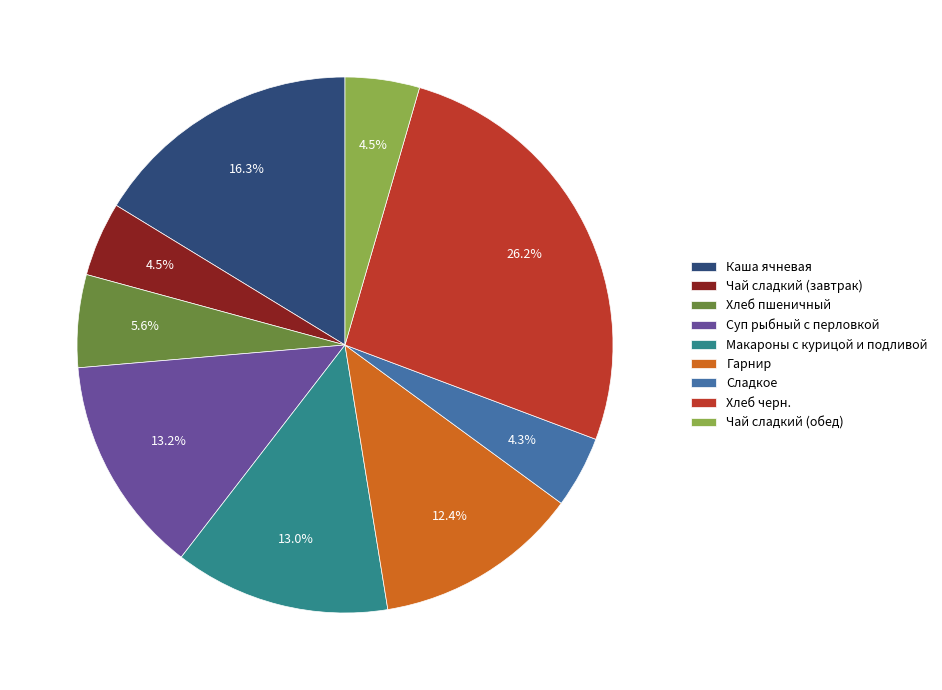

Which category has the biggest portion of the pie?

Хлеб черн.